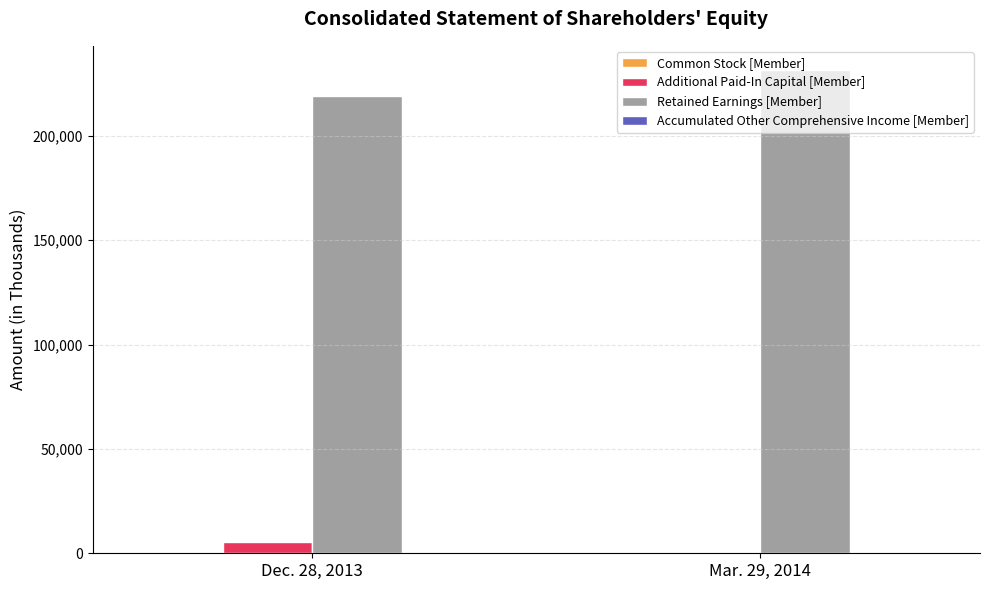

Which series has the largest total across all categories?

Retained Earnings [Member]